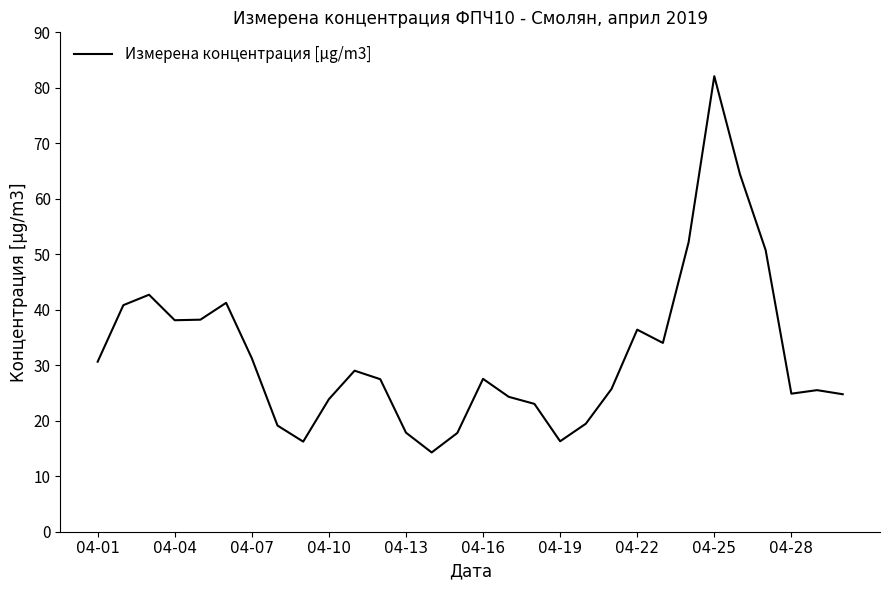

What is the smallest value displayed?

14.3